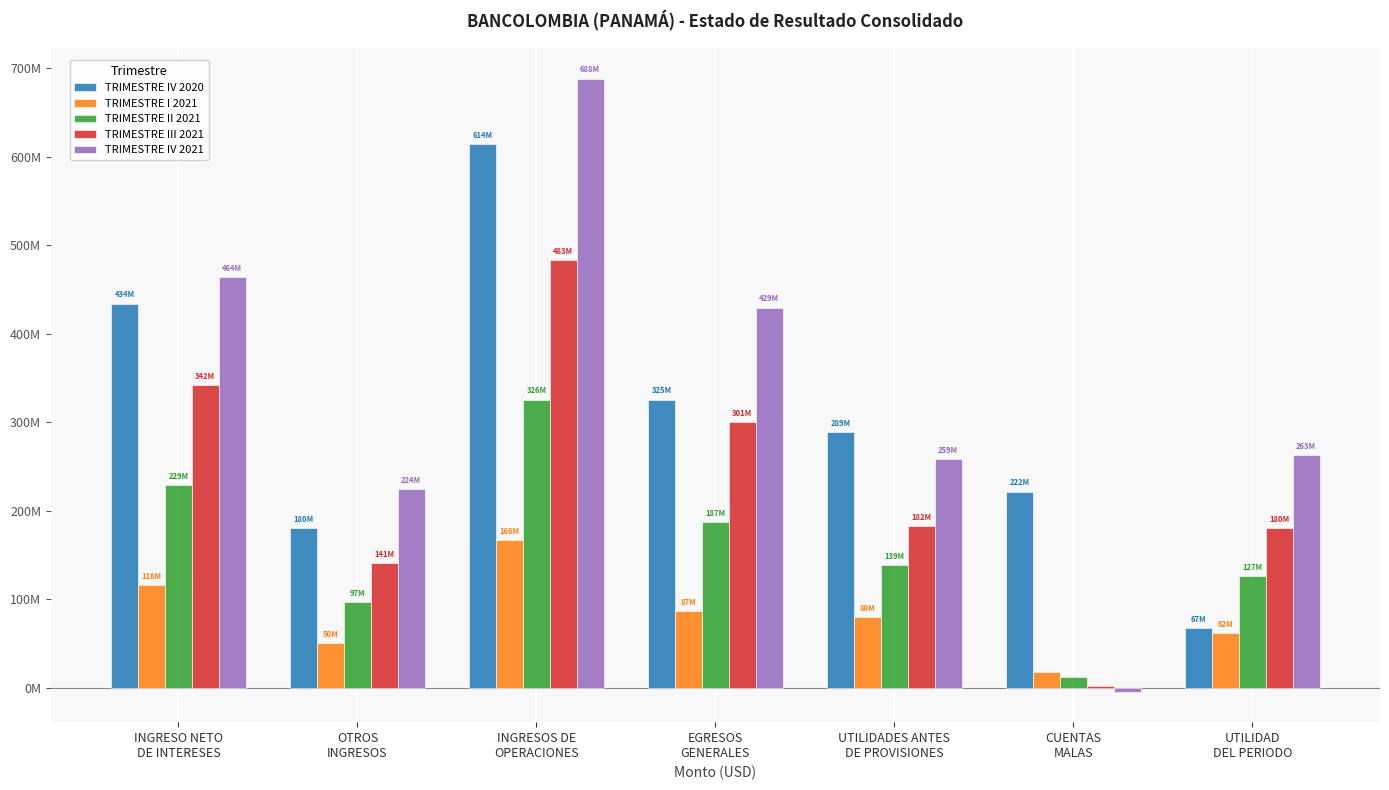

Are the bars grouped side by side (vs. stacked)?

Yes